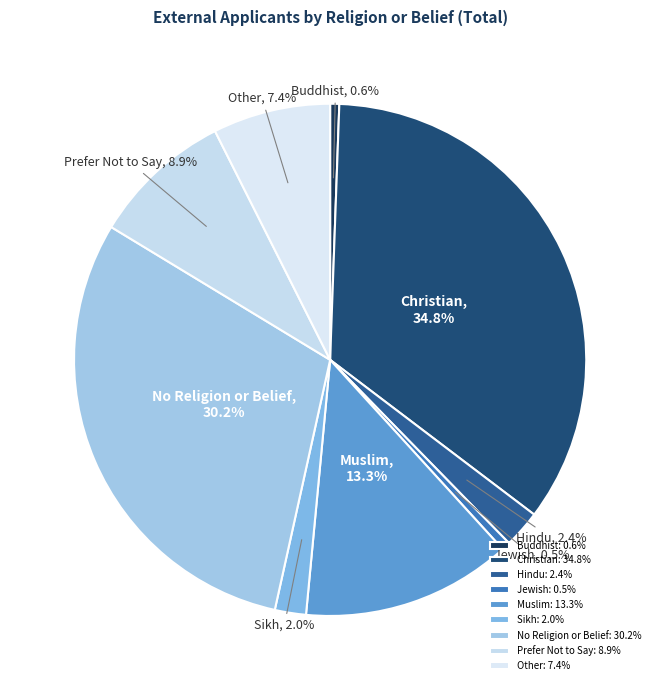

To the nearest percent, what is the difference between the largest and smallest slice percentages?

34%